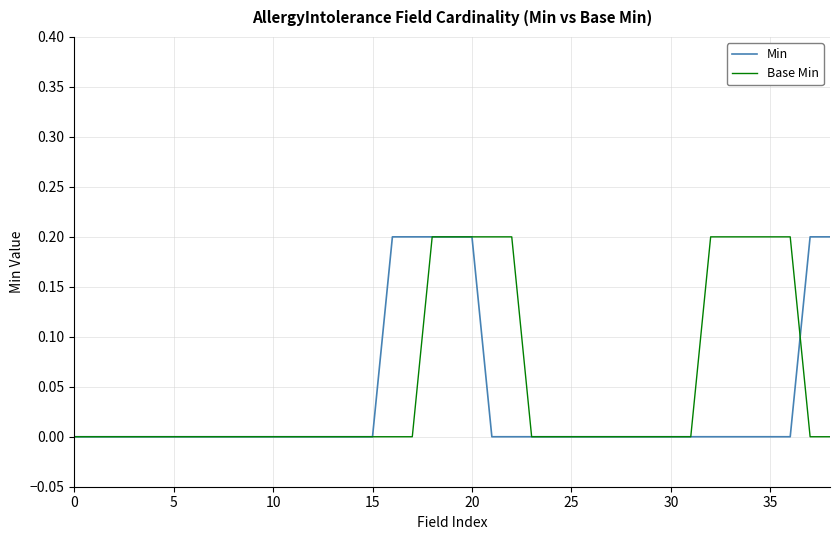

Is this an area chart (filled region under the line)?

No